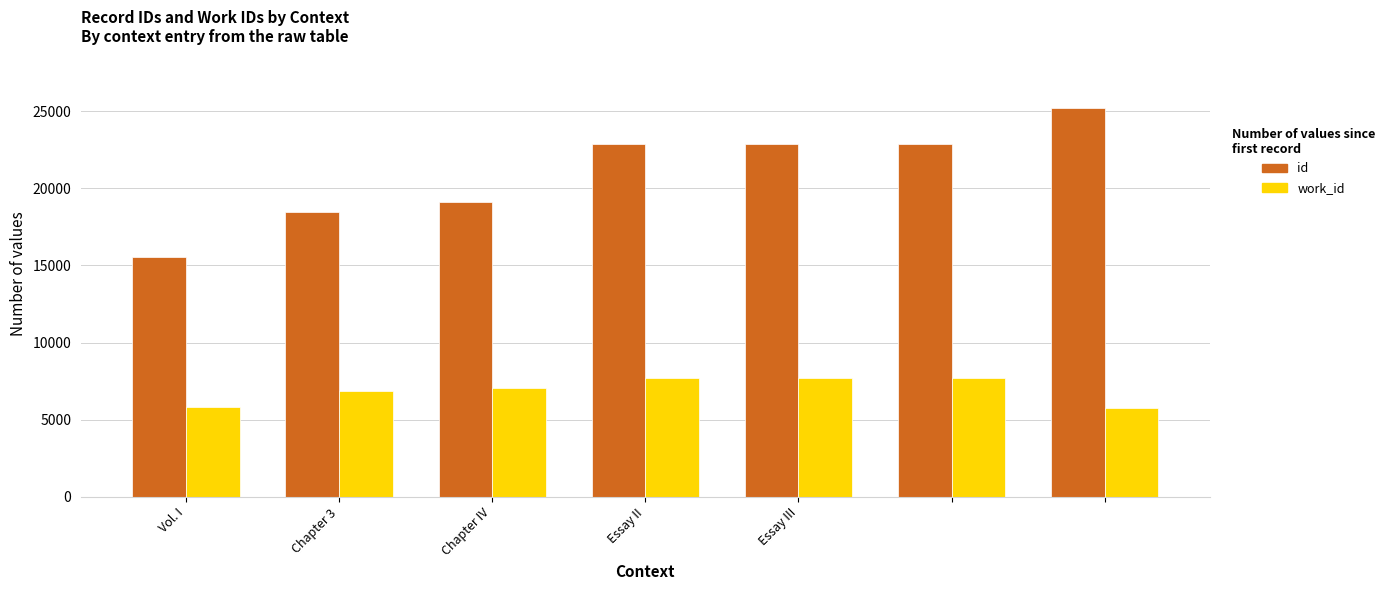

Rank the series by their average value, from lowest to highest.

work_id, id